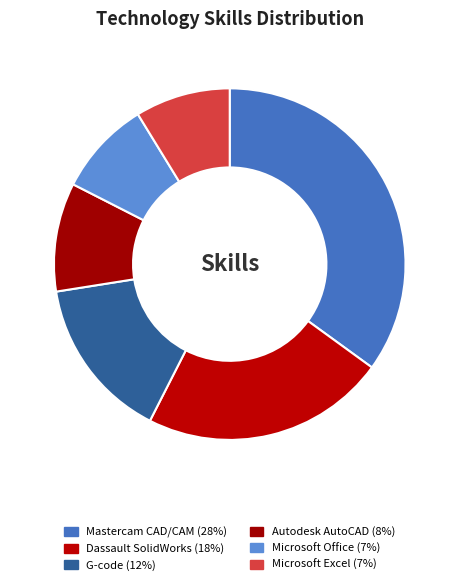

Count the number of slices in the pie.

6